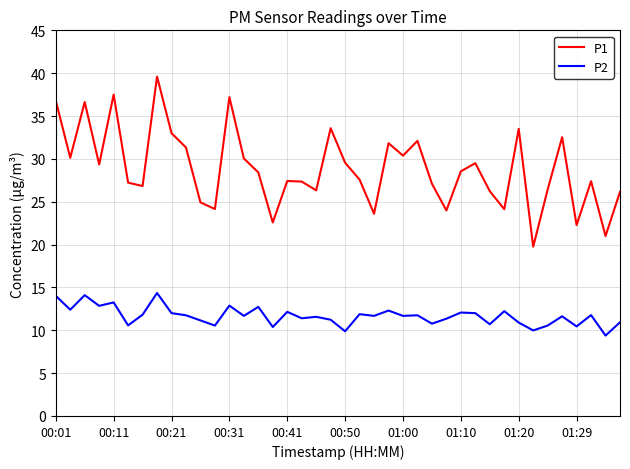

Which series has the largest total across all categories?

P1